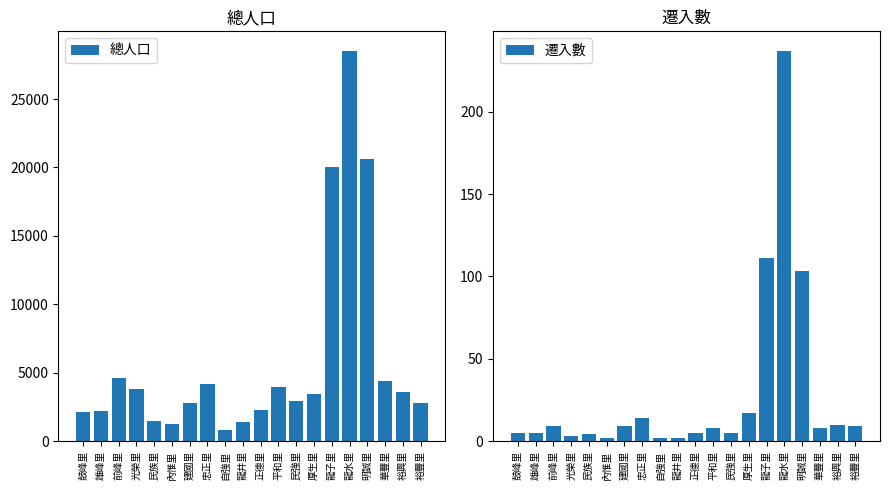

What are all the series names shown in the legend?

總人口, 遷入數